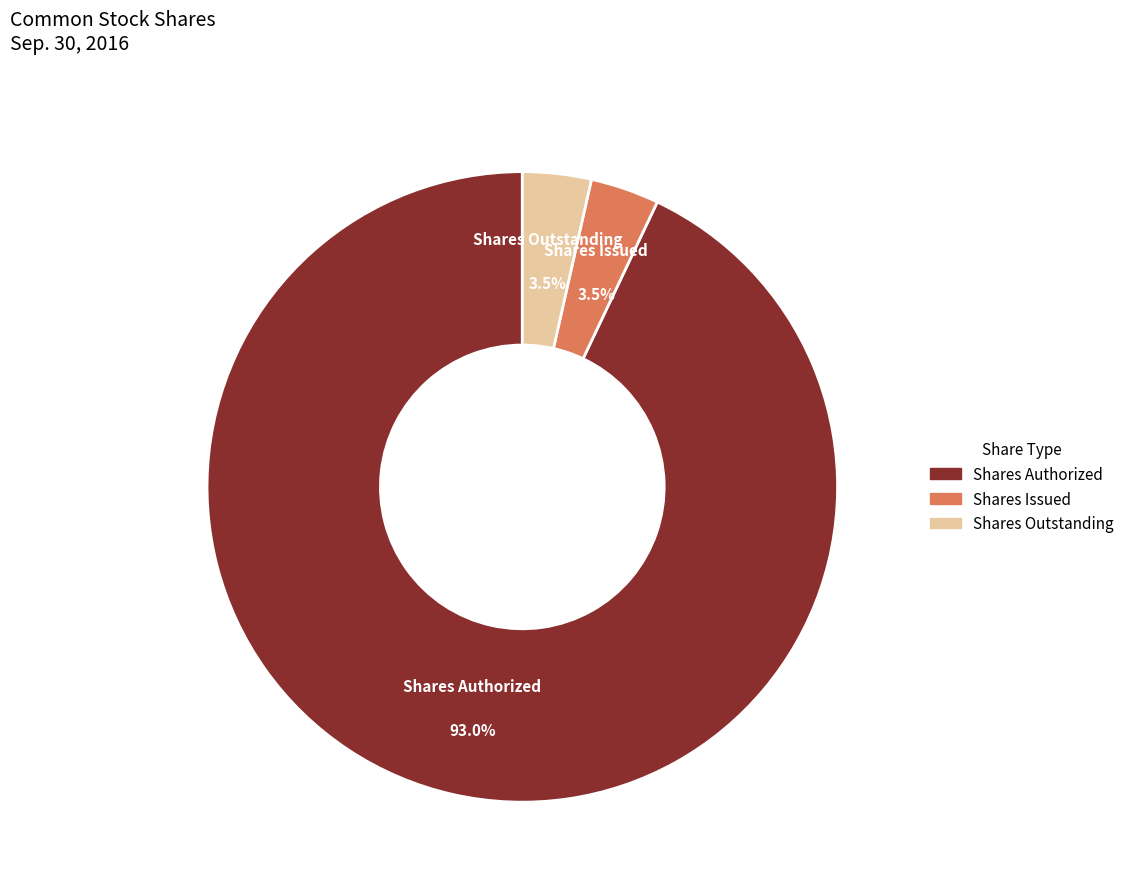

Does any single category account for the majority?

Yes